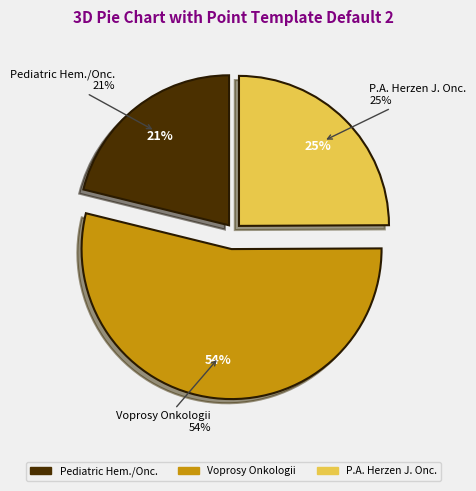

What percentage is NOT represented by Pediatric Hematology/Oncology and Immunology?

78.8%